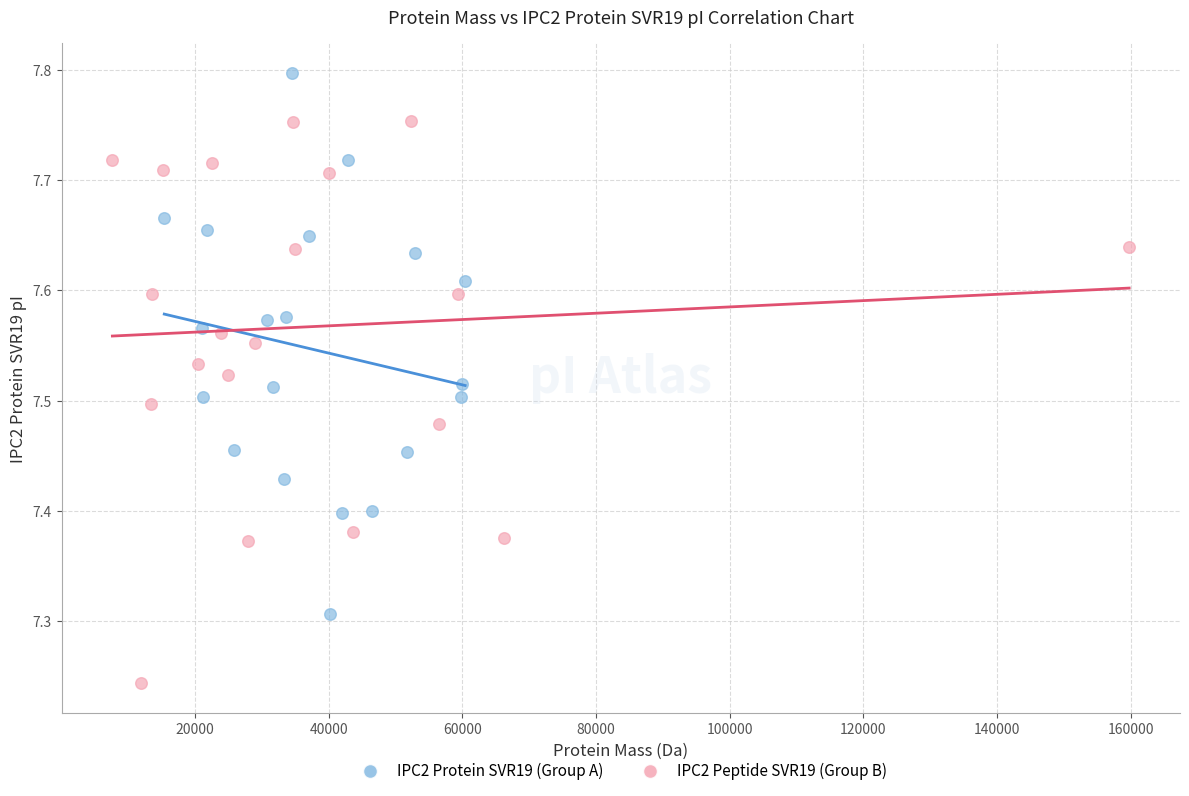

Which series reaches the minimum Y coordinate?

IPC2 Peptide SVR19 (Group B)